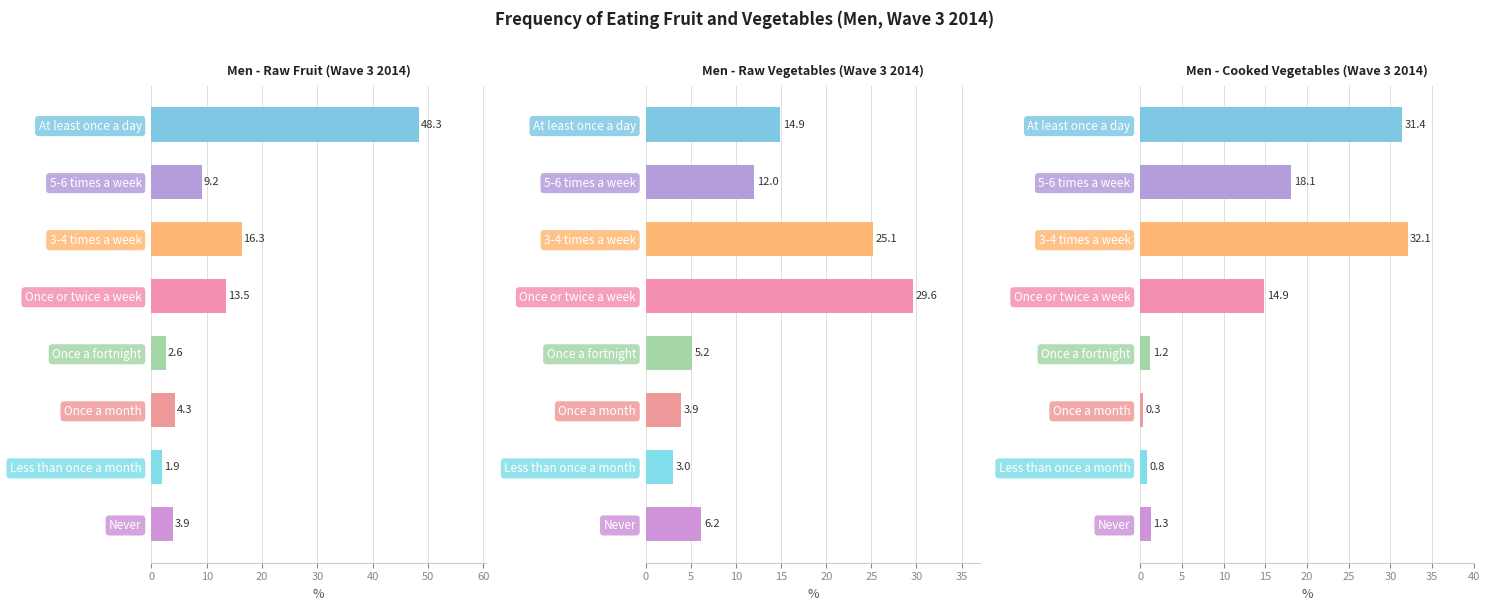

How many data points does each series have?

8